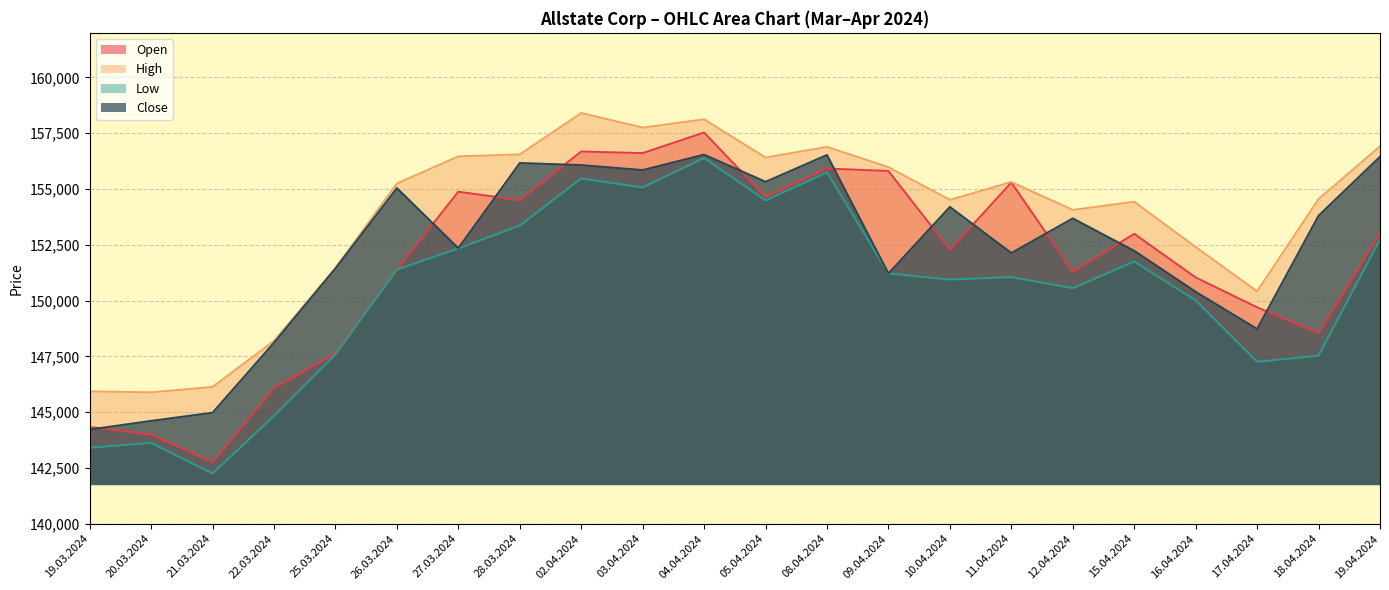

True or false: Low and Close intersect in this chart.

False